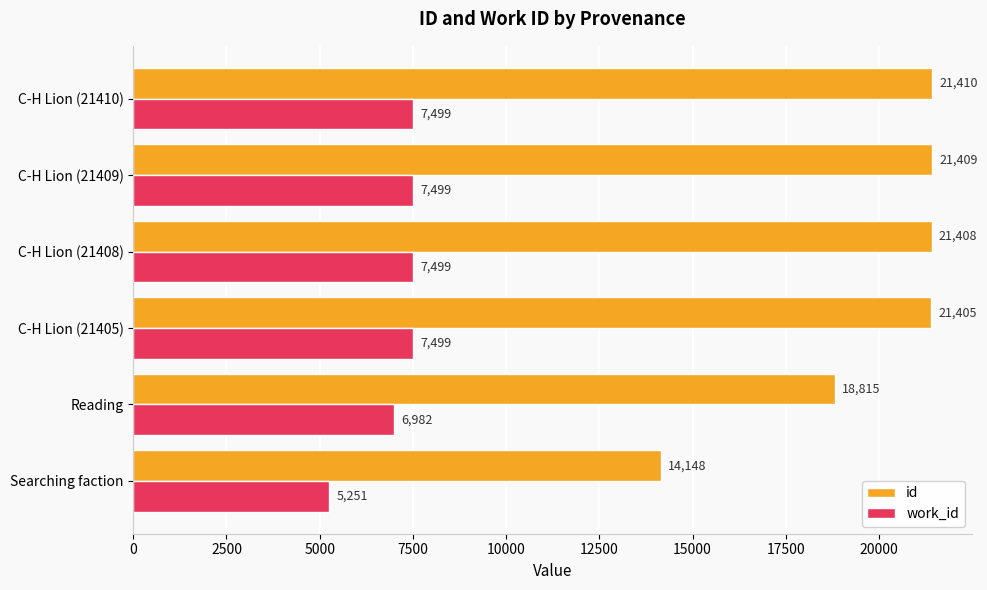

Which series changed the most between Reading and C-H Lion (21410)?

id